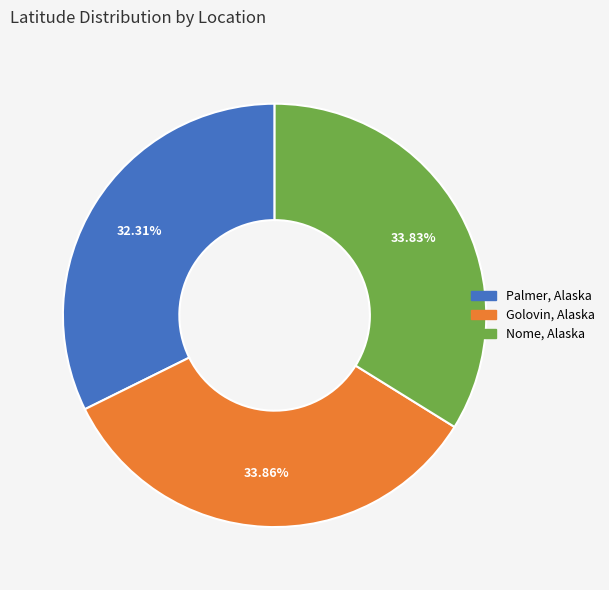

To the nearest percent, what portion does Golovin, Alaska represent?

34%